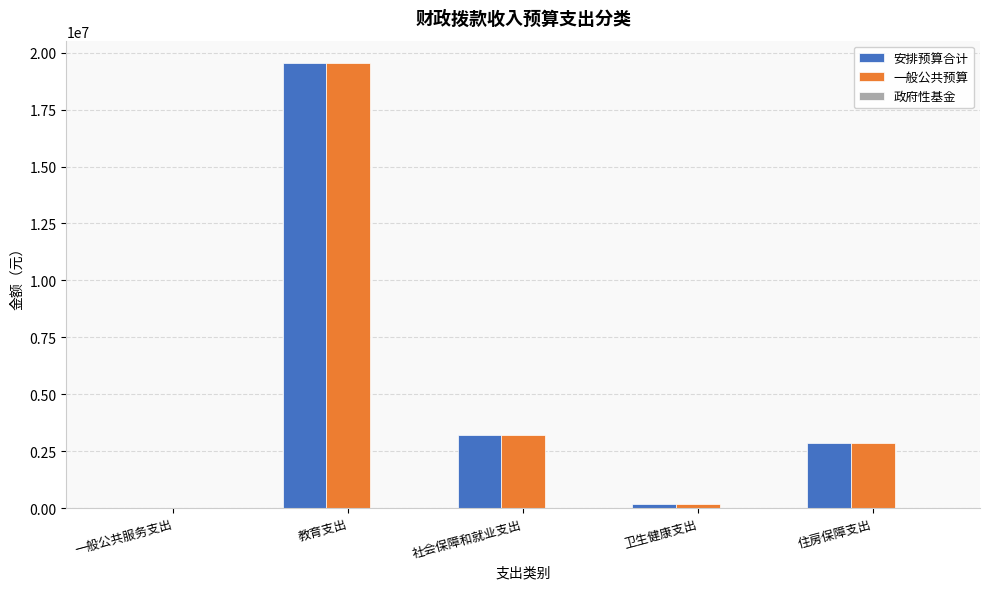

Is it true that 安排预算合计 equals 29023155.4 at 教育支出?

False